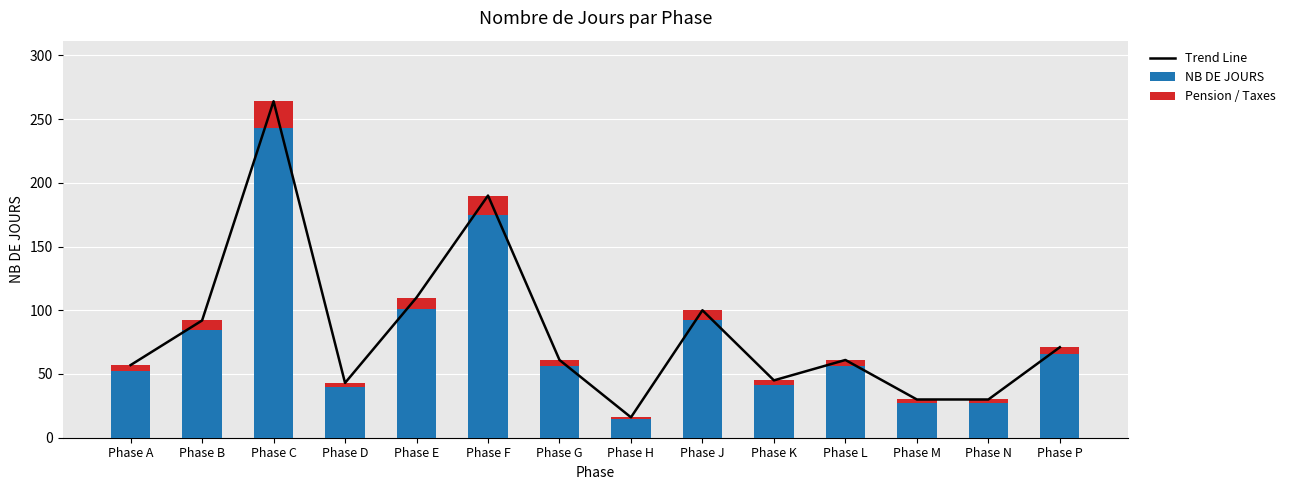

Rank the series by their maximum value, from highest to lowest.

Trend Line, NB DE JOURS, Pension / Taxes